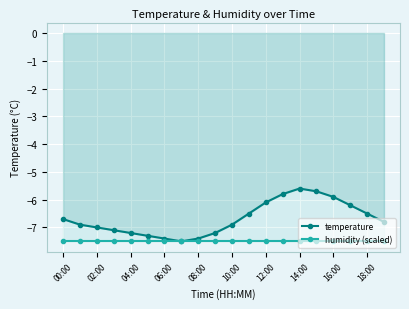

What is the value of the humidity (scaled) point at the 10th from the left?

-7.5